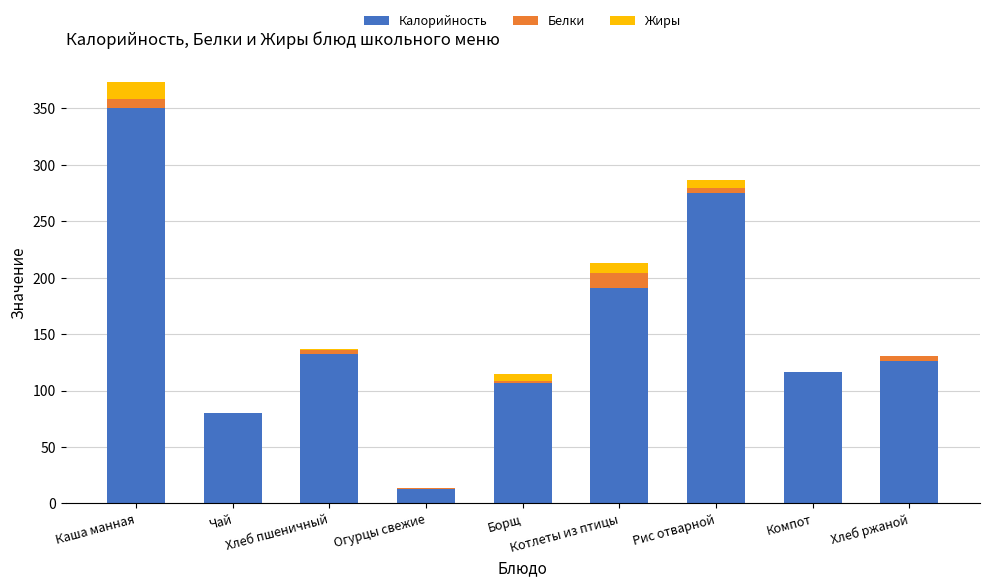

What is the sum of all Калорийность values?

1390.0